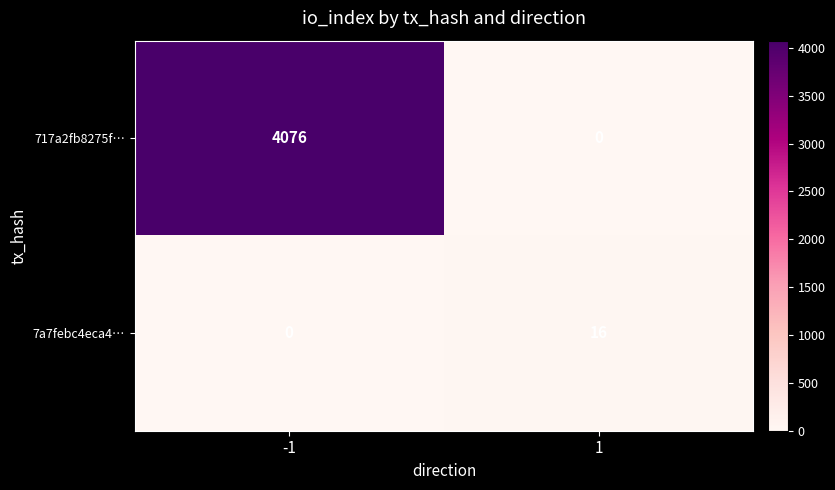

True or false: 7a7febc4eca4… has a value of 7 at -1.

False